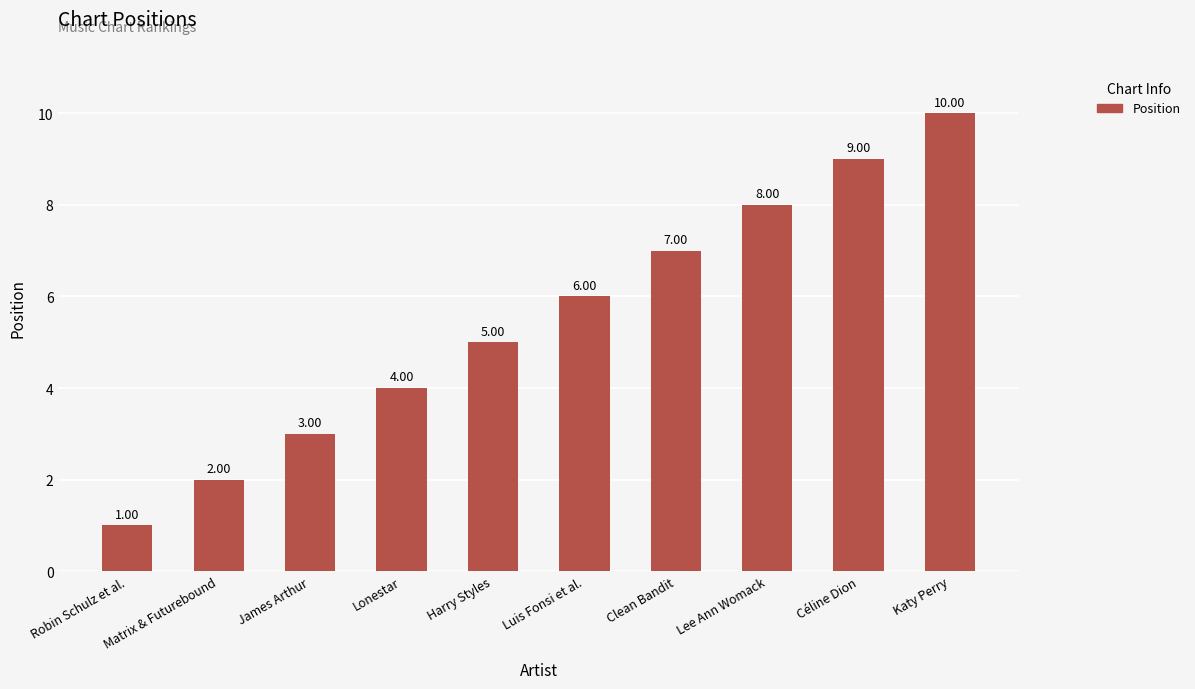

What is the value of the 10th bar from the left?

10